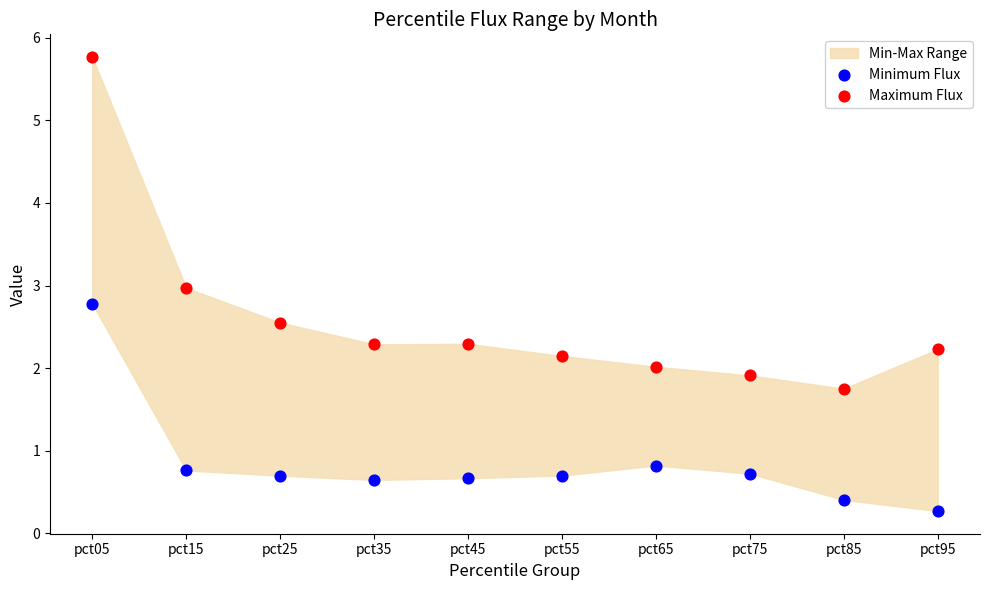

Which series has the largest Y range (max minus min)?

Maximum Flux